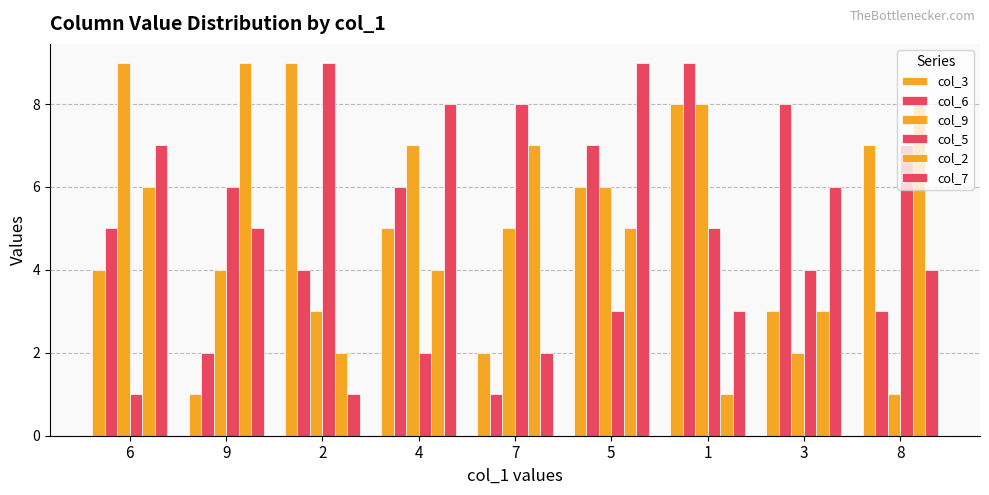

How many bars are there in each group?

6